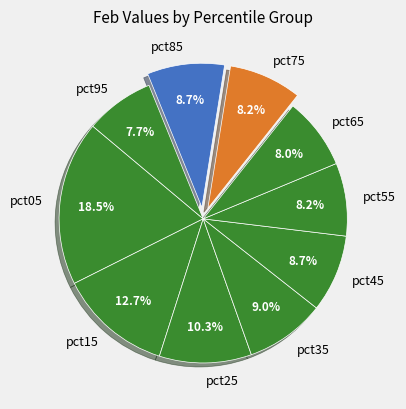

What percentage is the pct55 slice, to the nearest percent?

8%